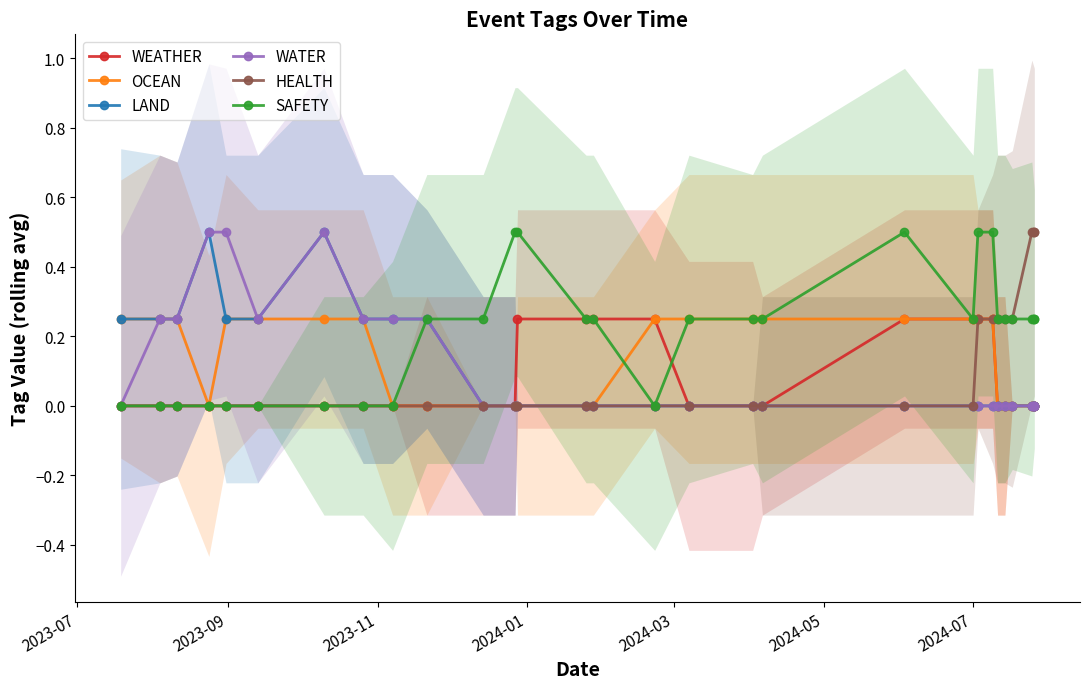

Which series has the largest total across all categories?

SAFETY